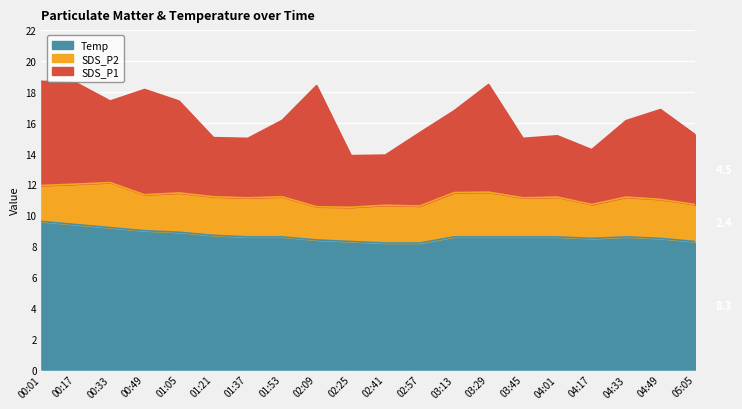

True or false: Temp and SDS_P1 cross at least once.

False